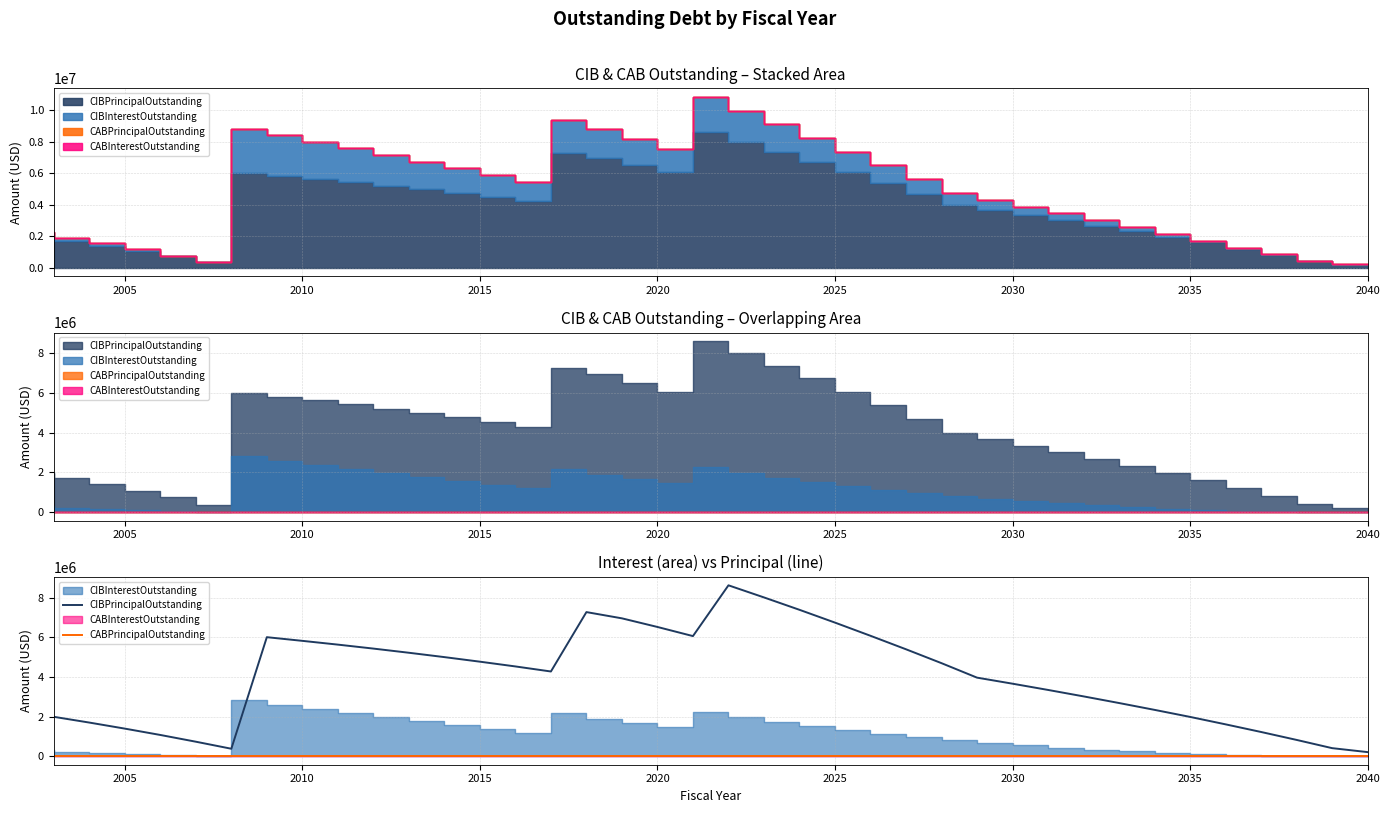

What is the difference between the second highest and minimum values in the CIBPrincipalOutstanding series?

7800000